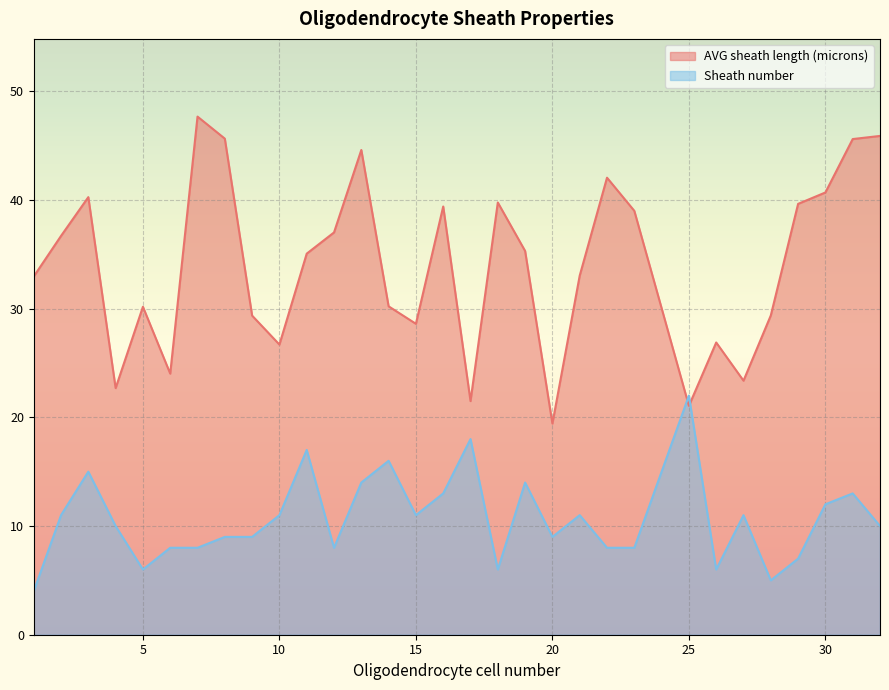

What is the difference between the maximum and minimum values in the AVG sheath length (microns) series?

28.2